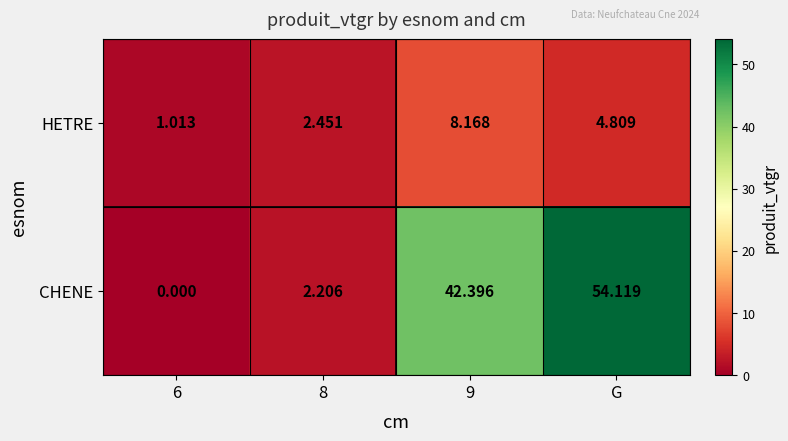

Rank the series by their average value, from lowest to highest.

HETRE, CHENE